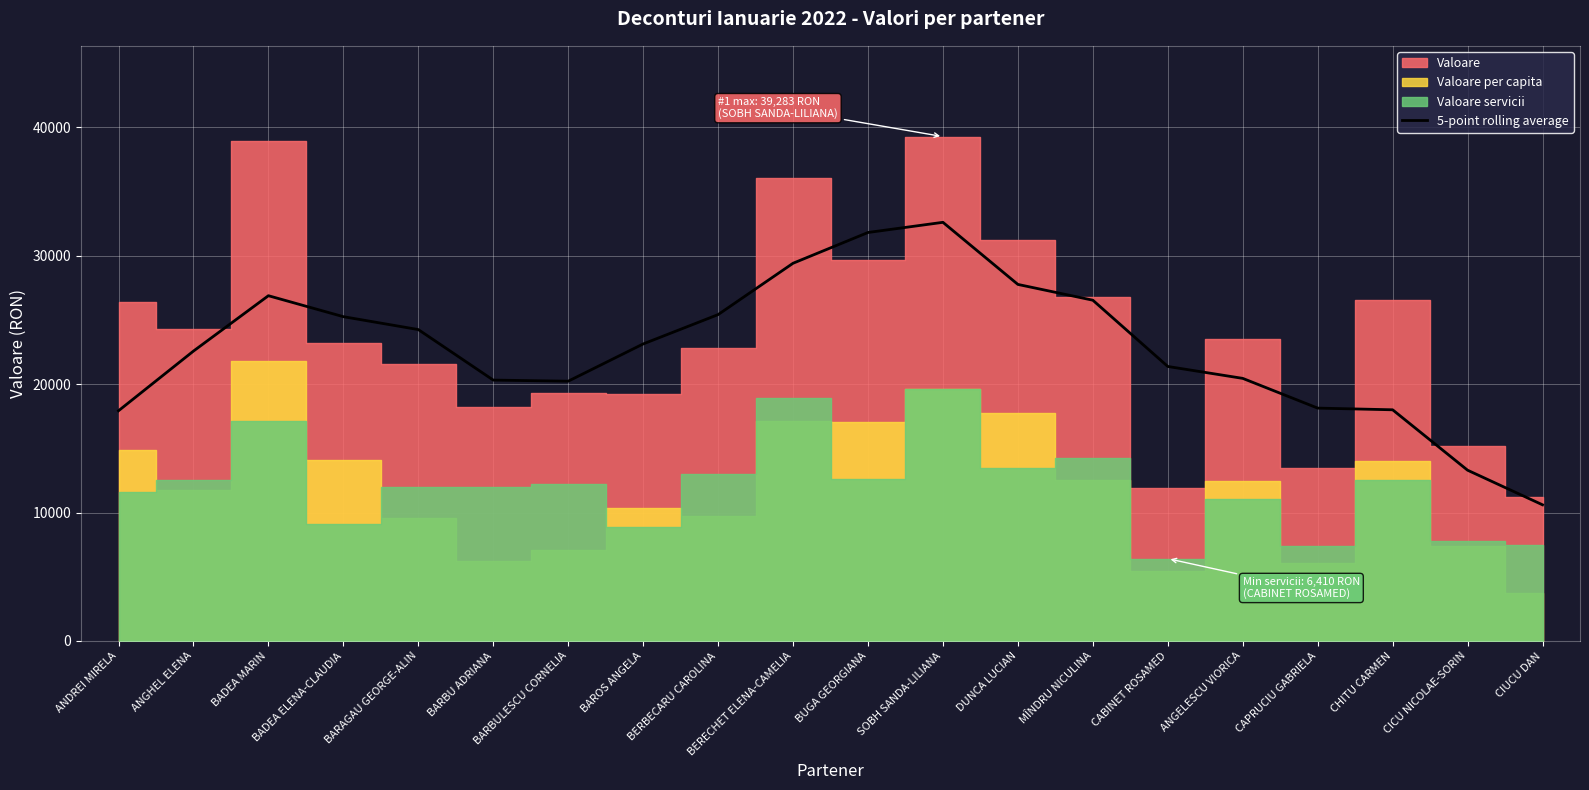

What is the minimum value for 5-point rolling average?

10603.7